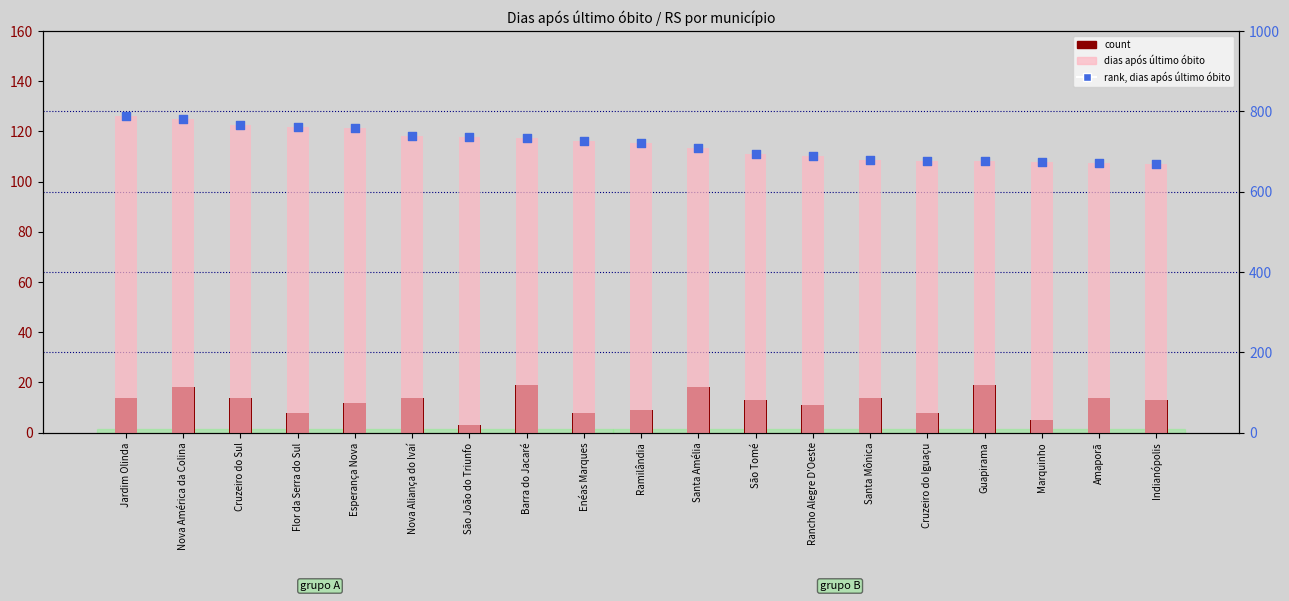

Is the value of rank, dias após último óbito at Santa Mônica greater than the value of dias após último óbito at Nova Aliança do Ivaí?

No